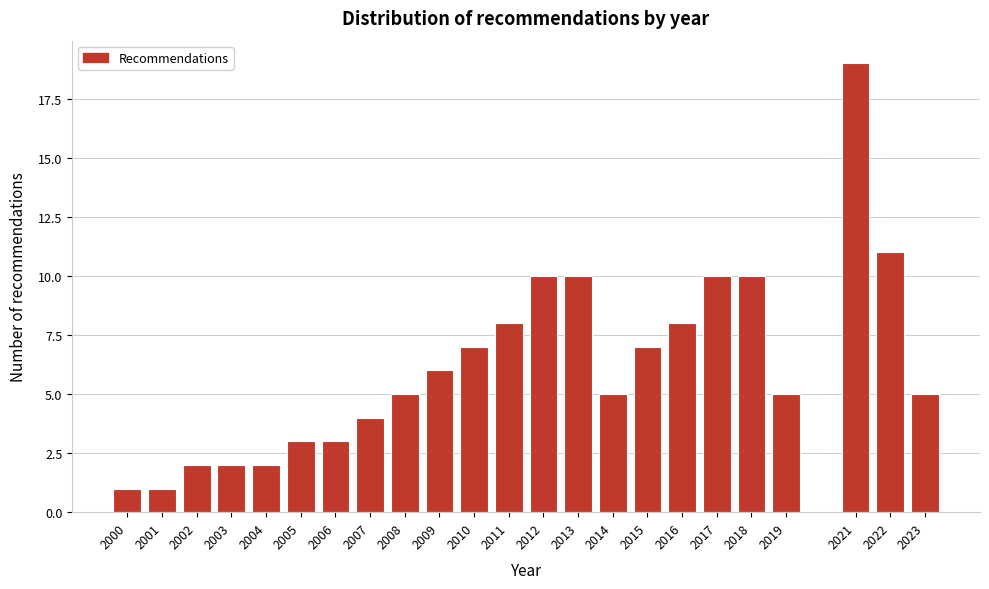

Reading left to right, transcribe all the data shown in this chart.

1	1	2	2	2	3	3	4	5	6	7	8	10	10	5	7	8	10	10	5	19	11	5